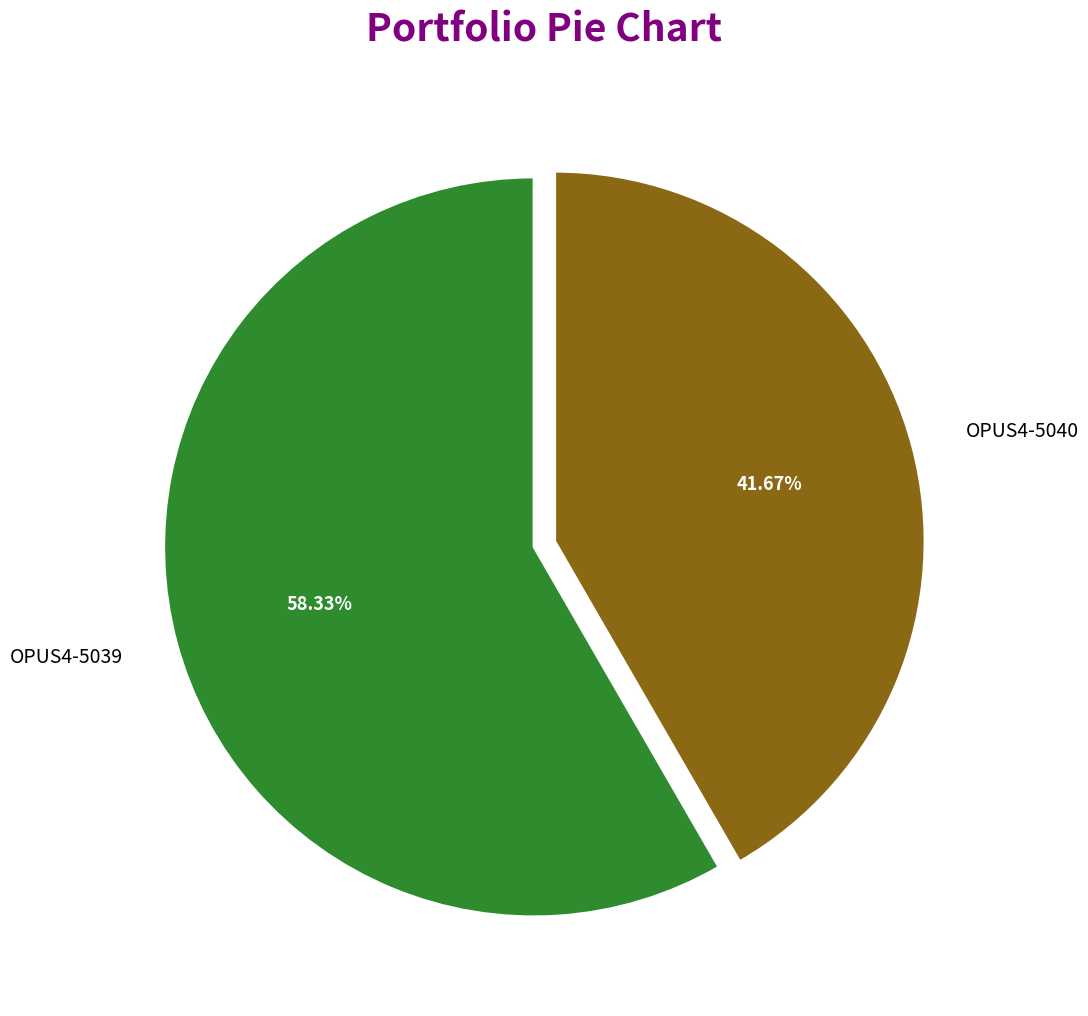

Between OPUS4-5040 and OPUS4-5039, which is larger?

OPUS4-5039